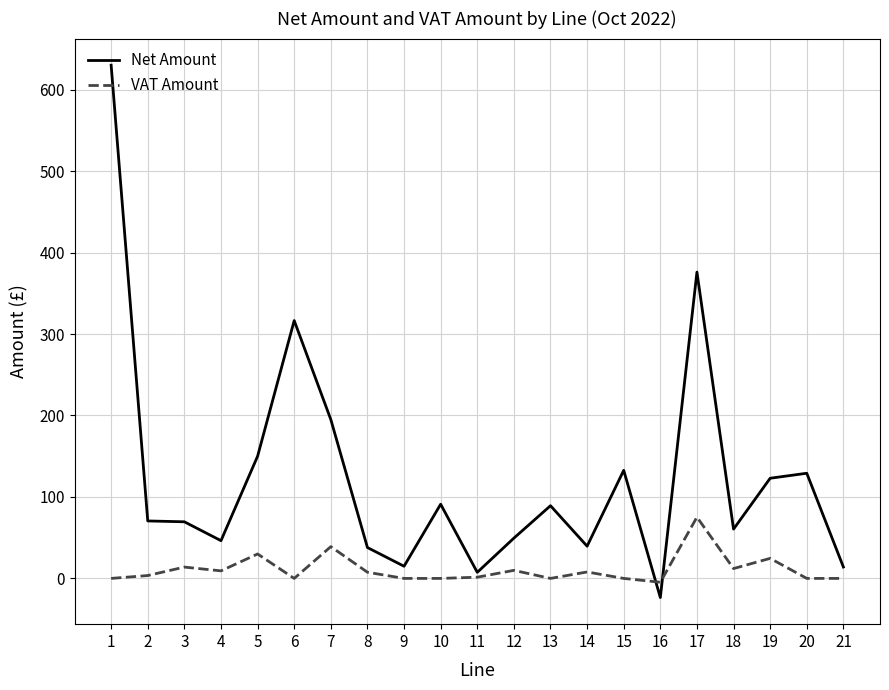

List the series in order of their overall mean, lowest first.

VAT Amount, Net Amount